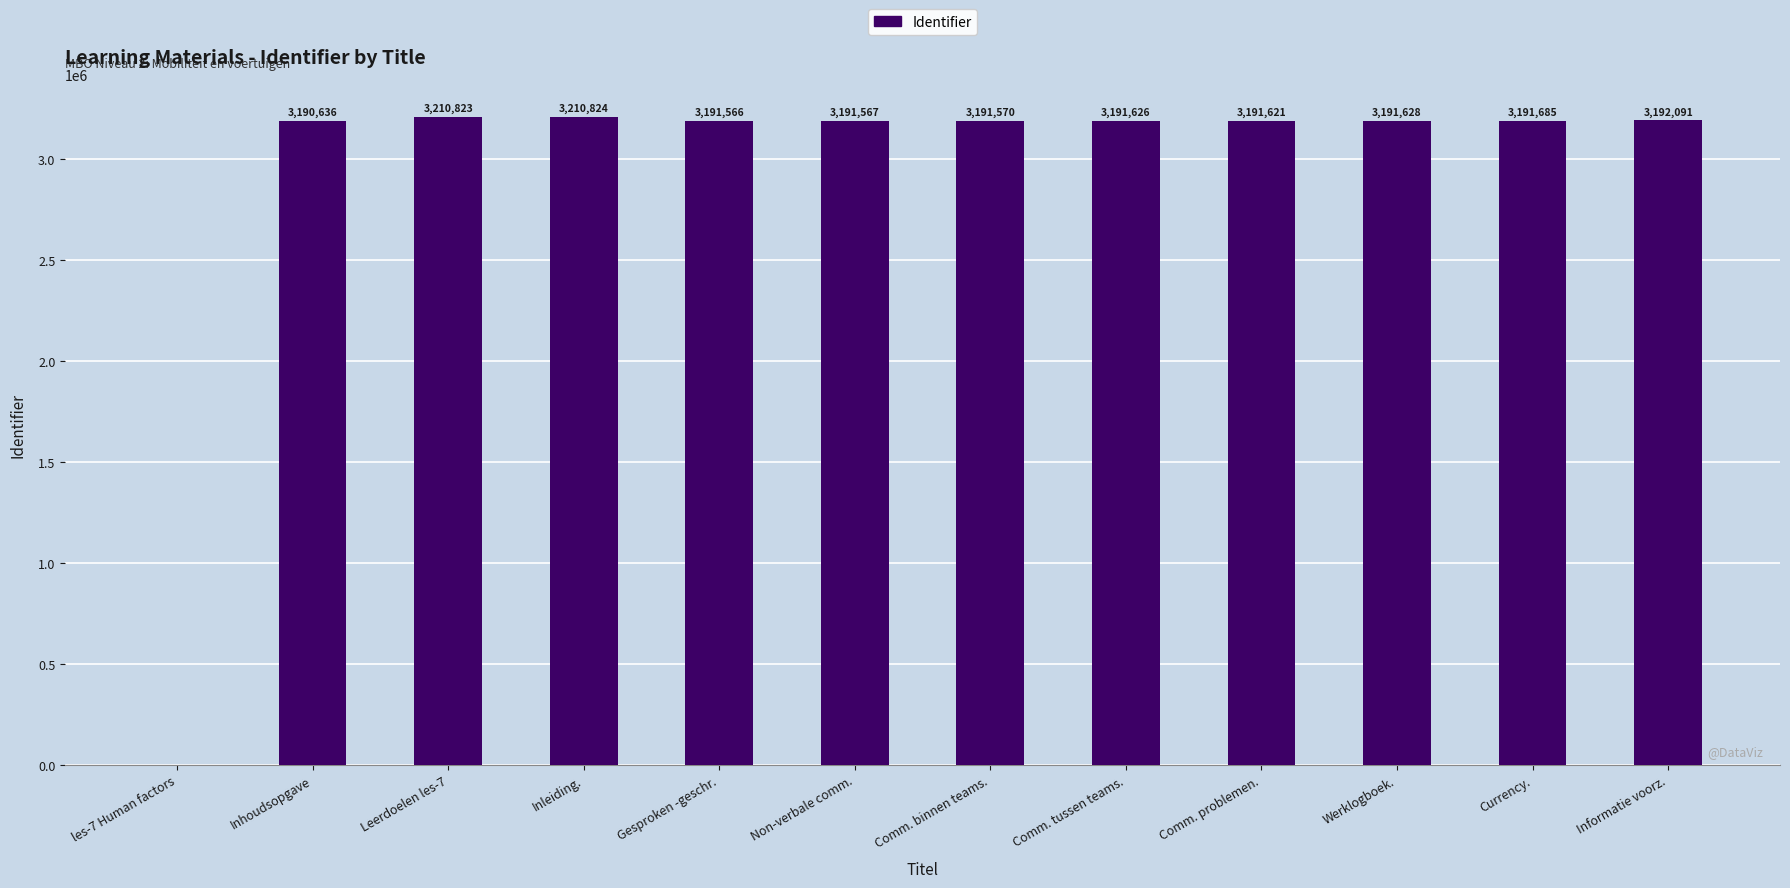

Are the bars horizontal?

No